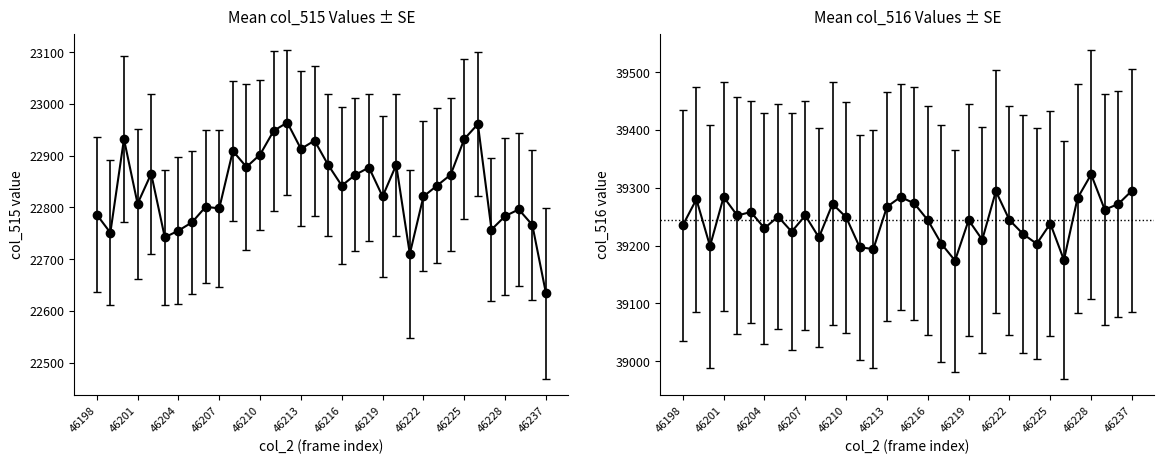

What is the value of the col_515 point at the 2nd from the left?

22751